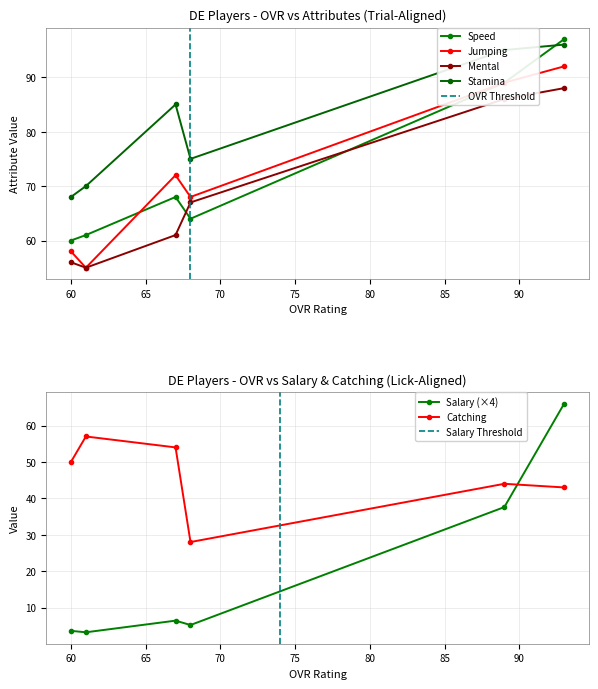

What is the lowest value of the Catching series?

28.0